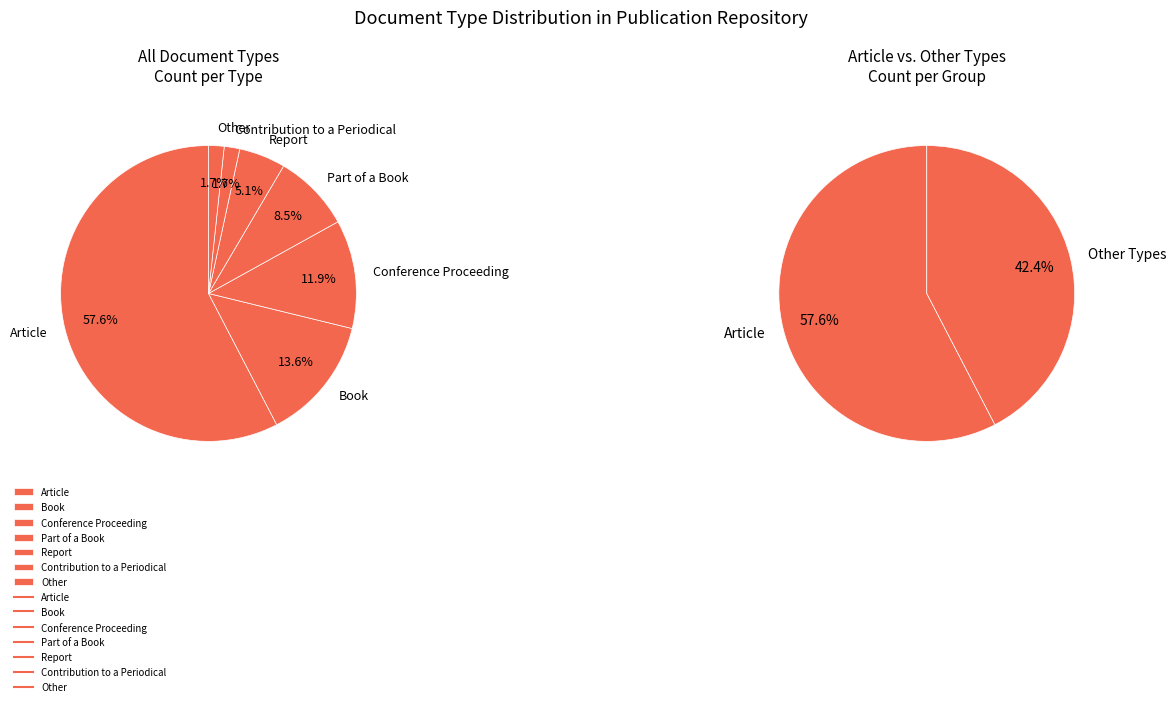

How many slices are in this pie chart?

7